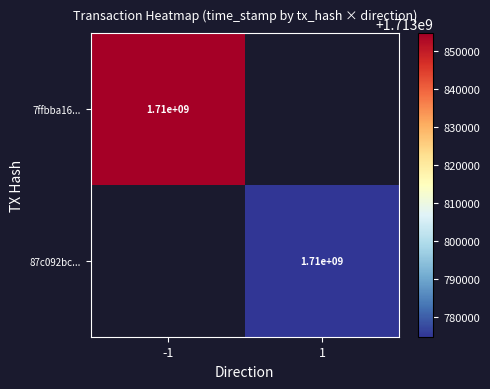

True or false: 87c092bc... has a value of 2771080819 at 1.

False